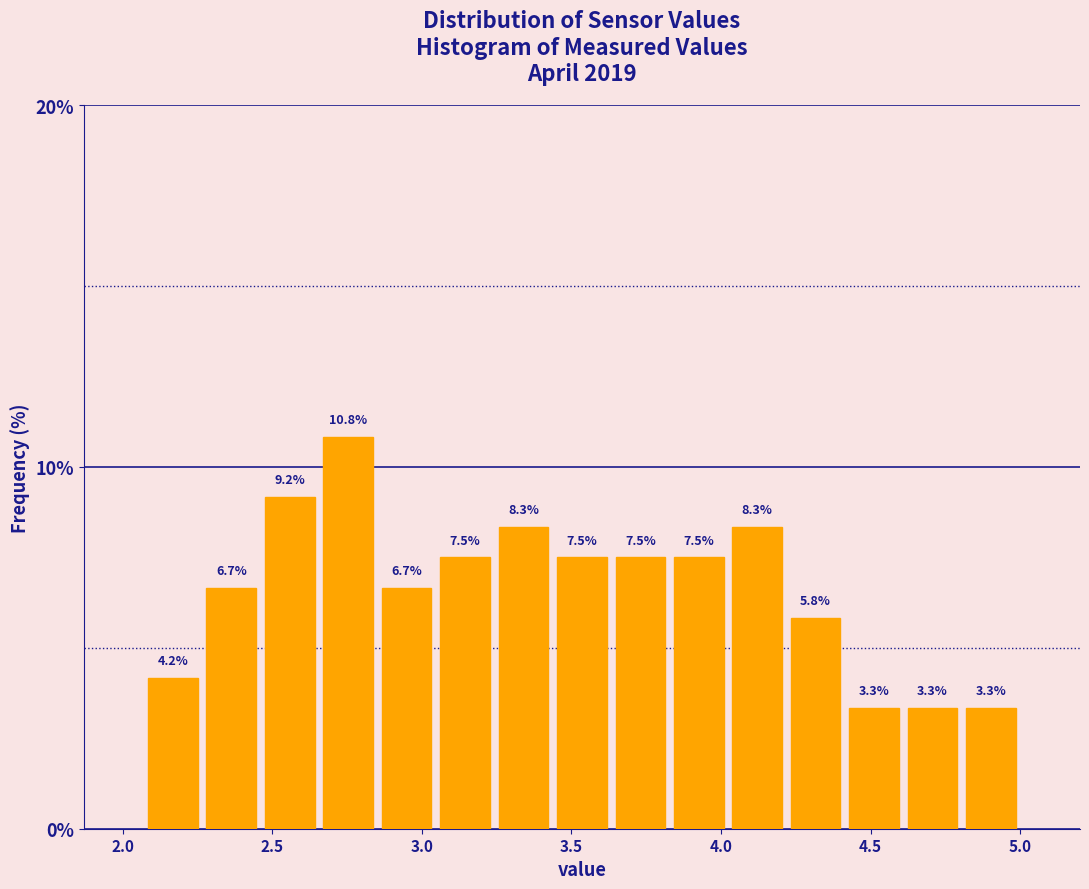

Around what value on the x-axis is the tallest bar? Give the approximate position of its centre, as read against the axis.

2.75